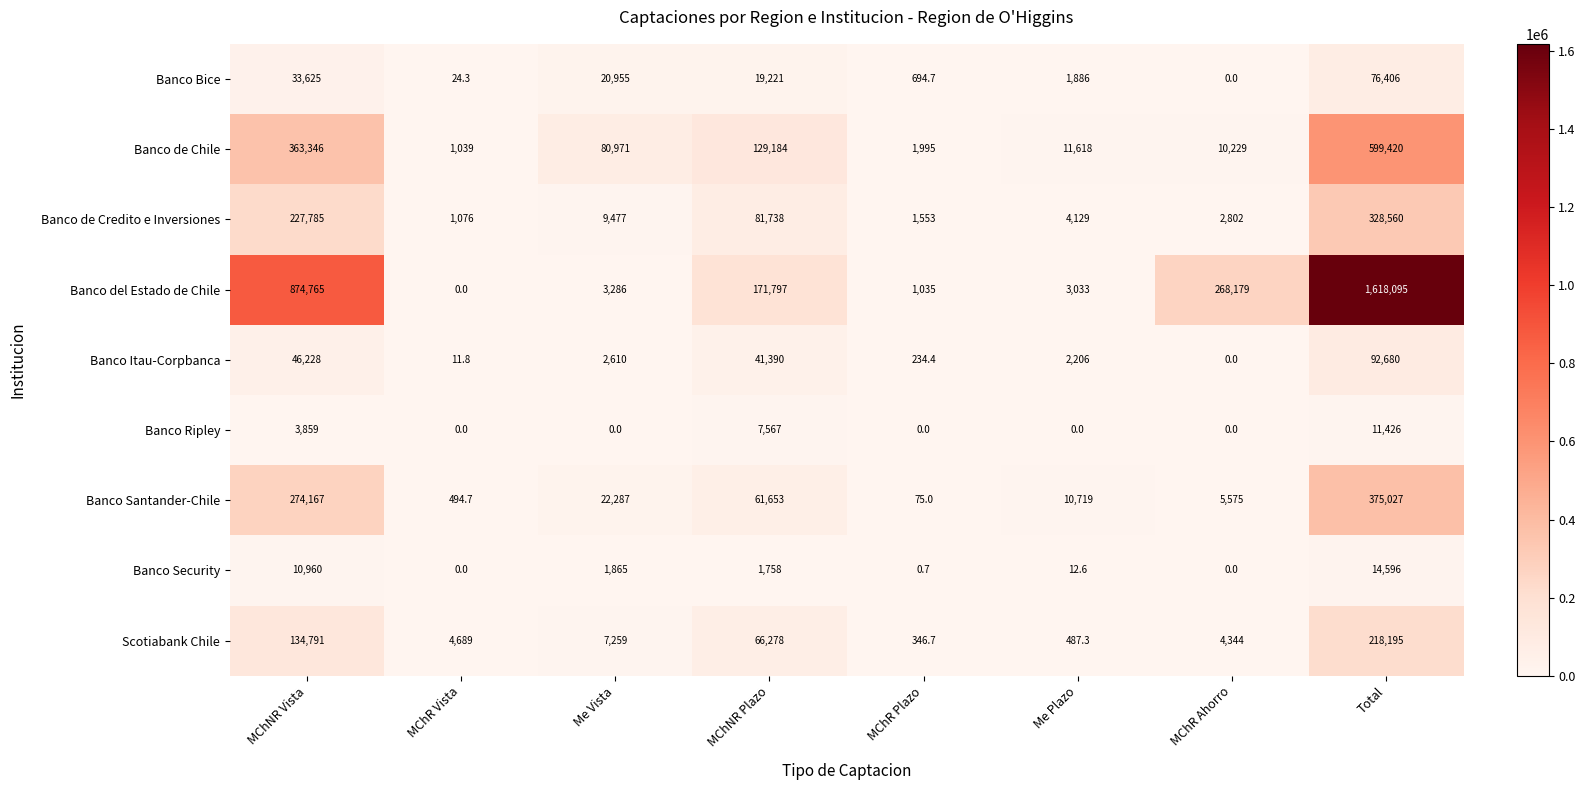

The value of Banco Ripley at Total is 11426.0. True or false?

True